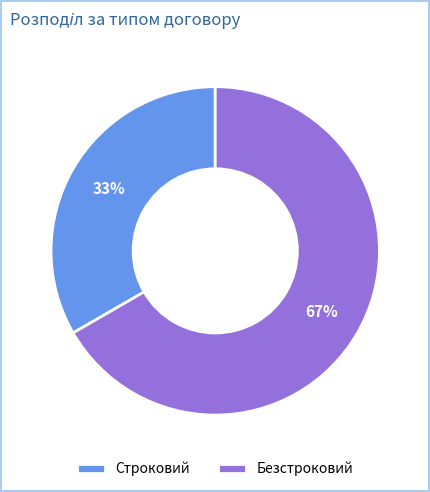

To the nearest percent, what is the average slice percentage?

50%